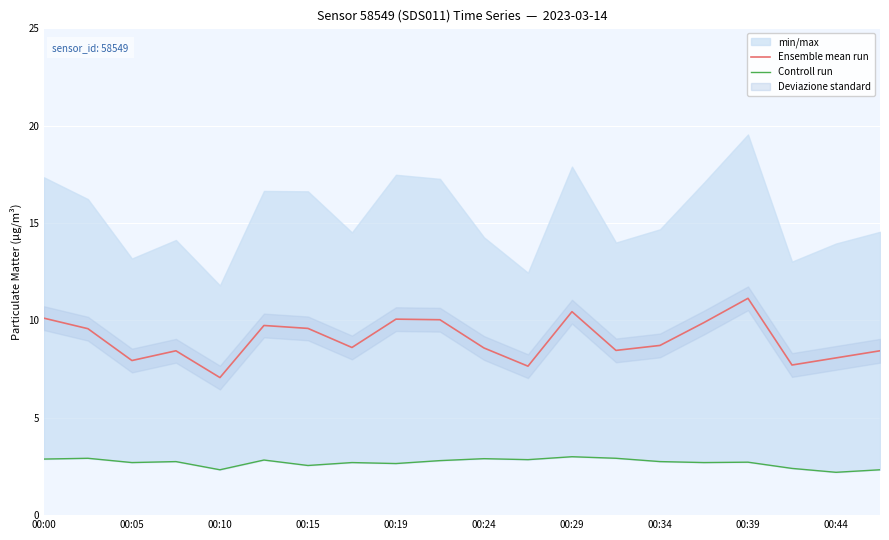

In Controll run, how many points are higher than both neighbors (excluding endpoints)?

7